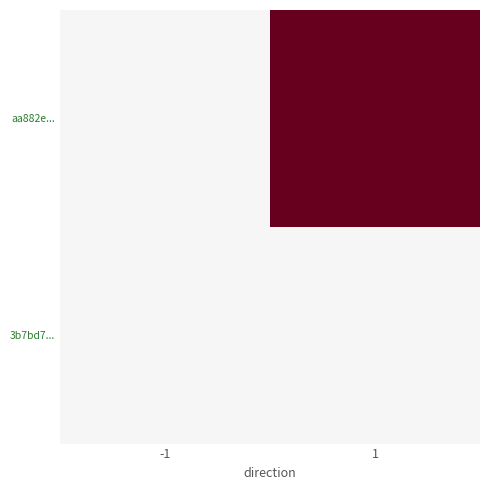

What is the difference between the highest and lowest values at -1?

2